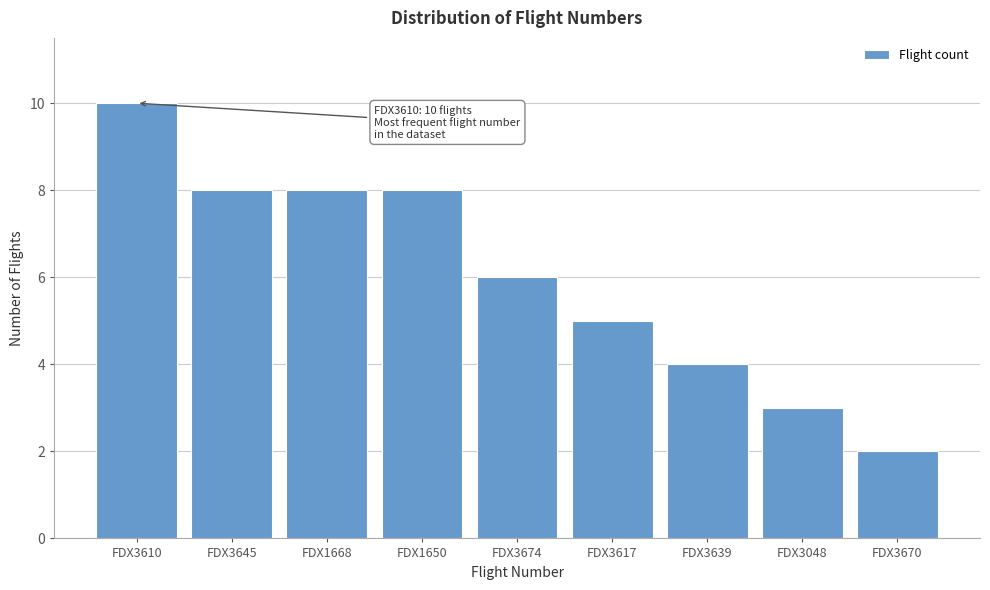

Reading left to right, extract all data points from this chart.

FDX3610=10	FDX3645=8	FDX1668=8	FDX1650=8	FDX3674=6	FDX3617=5	FDX3639=4	FDX3048=3	FDX3670=2